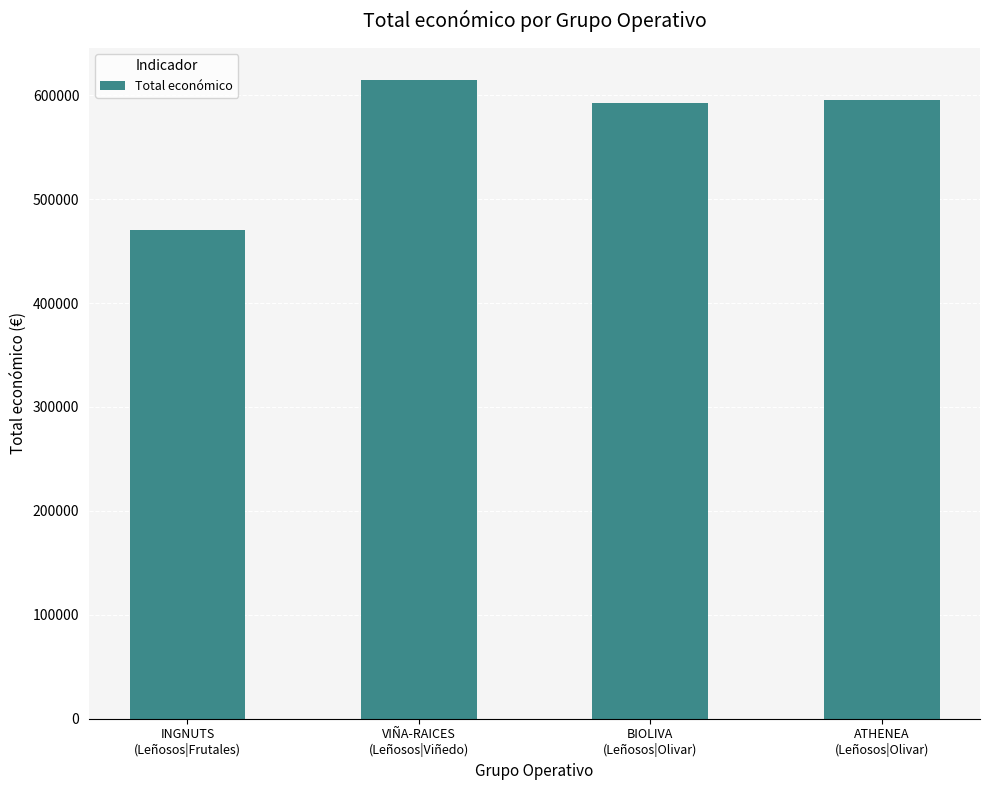

Reading left to right, list all the values displayed in this chart.

470675	614907	592475	595436